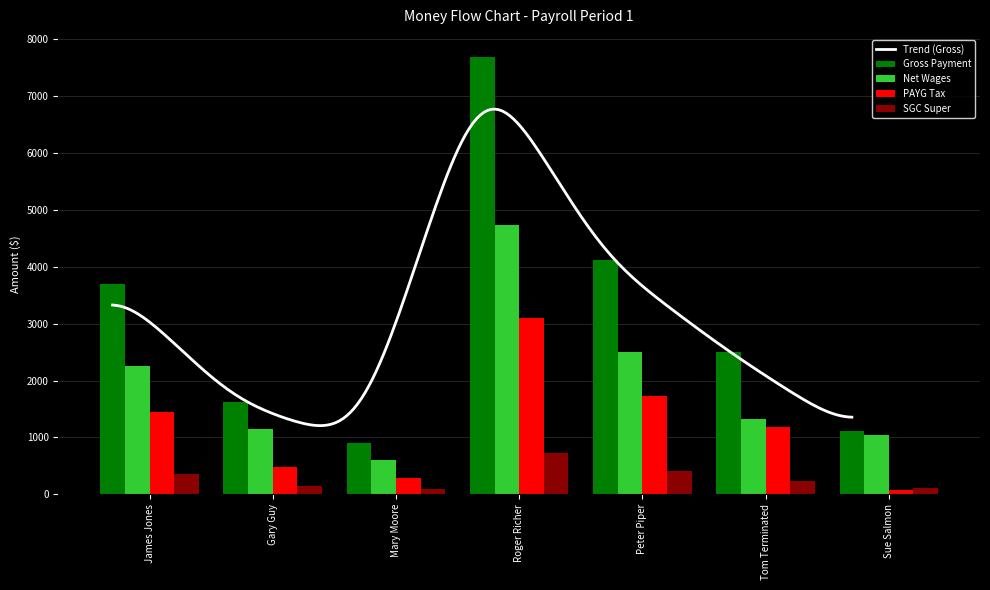

What is the value of the SGC Super bar at the 4th from the left?

730.8